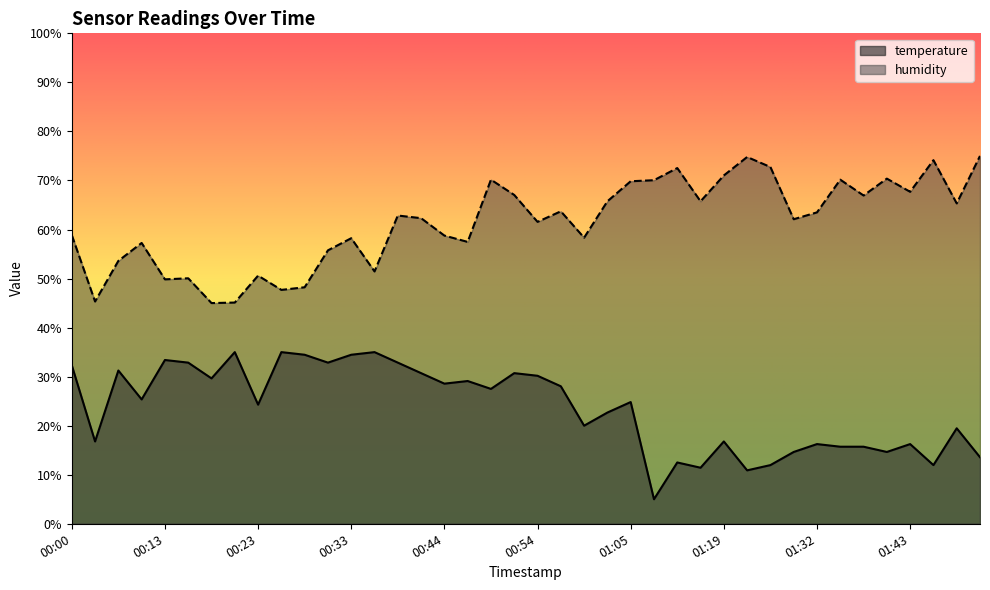

Which series has the largest total across all categories?

humidity